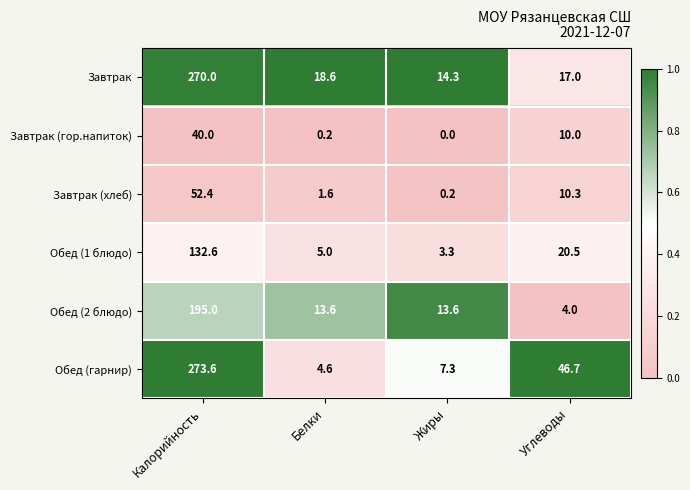

What value does the Завтрак series have at Белки?

18.6